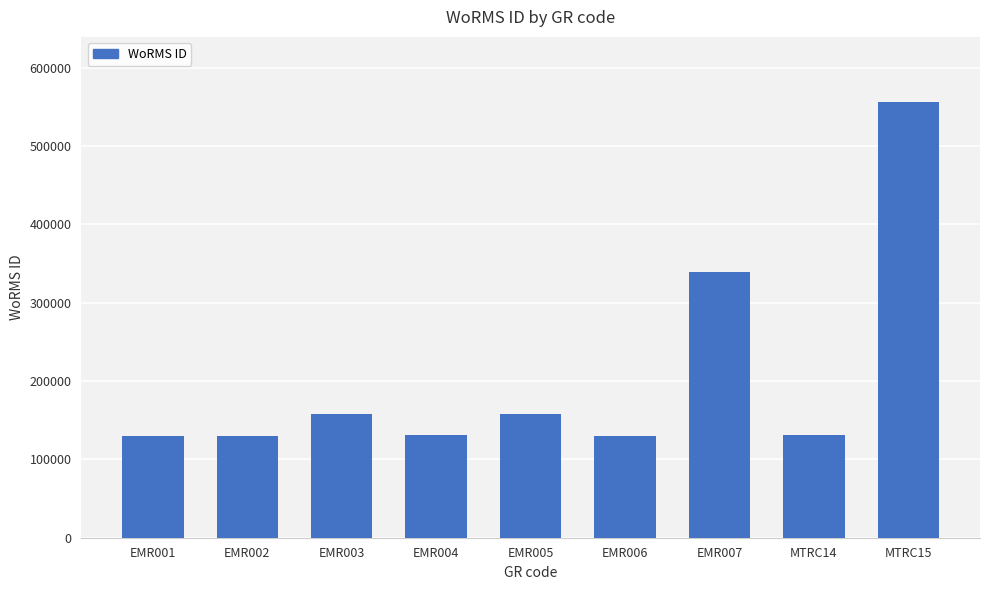

What is the difference between the second highest and second lowest values?

209071